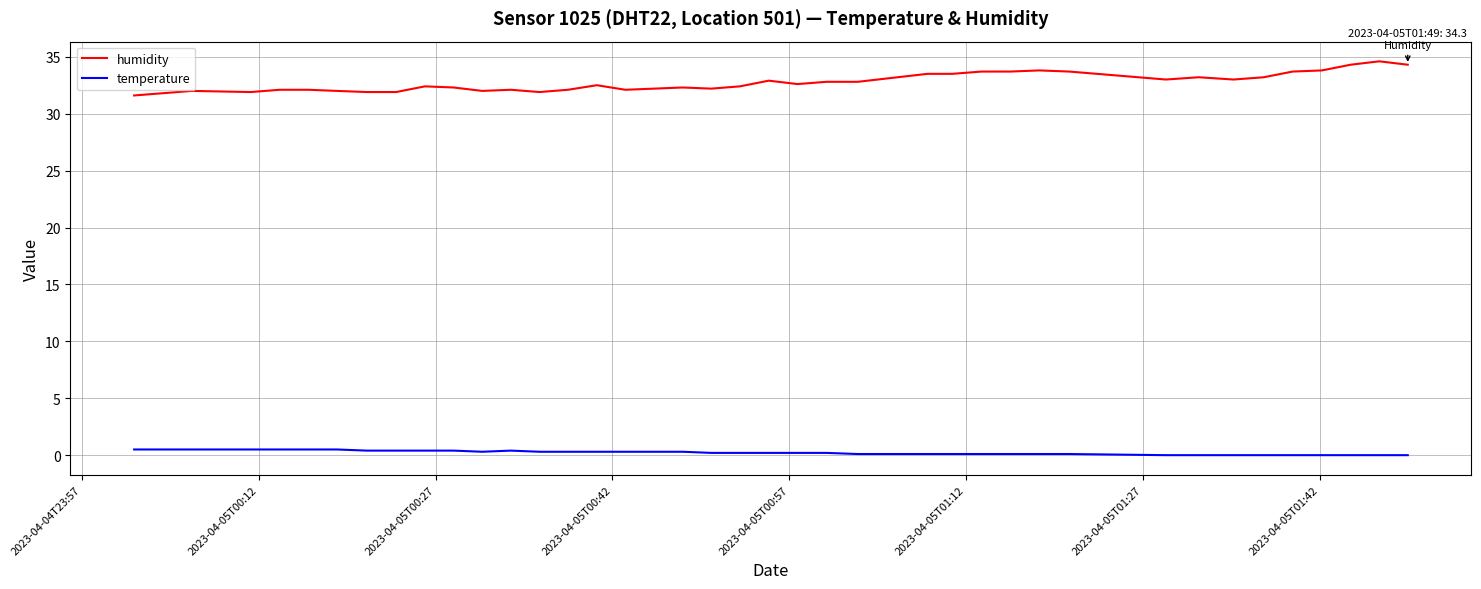

True or false: temperature and humidity intersect in this chart.

False